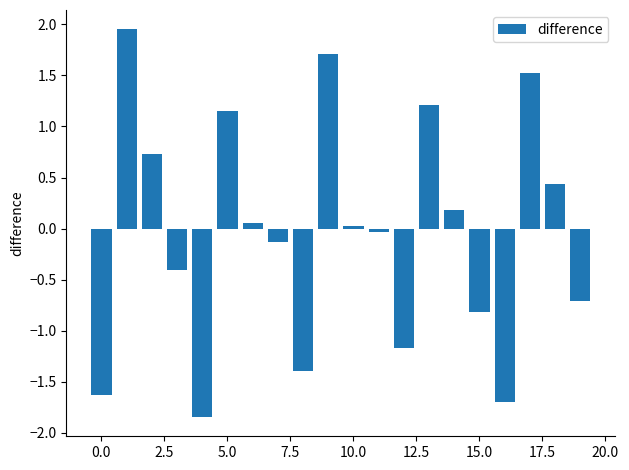

Does the chart contain stacked bars?

No